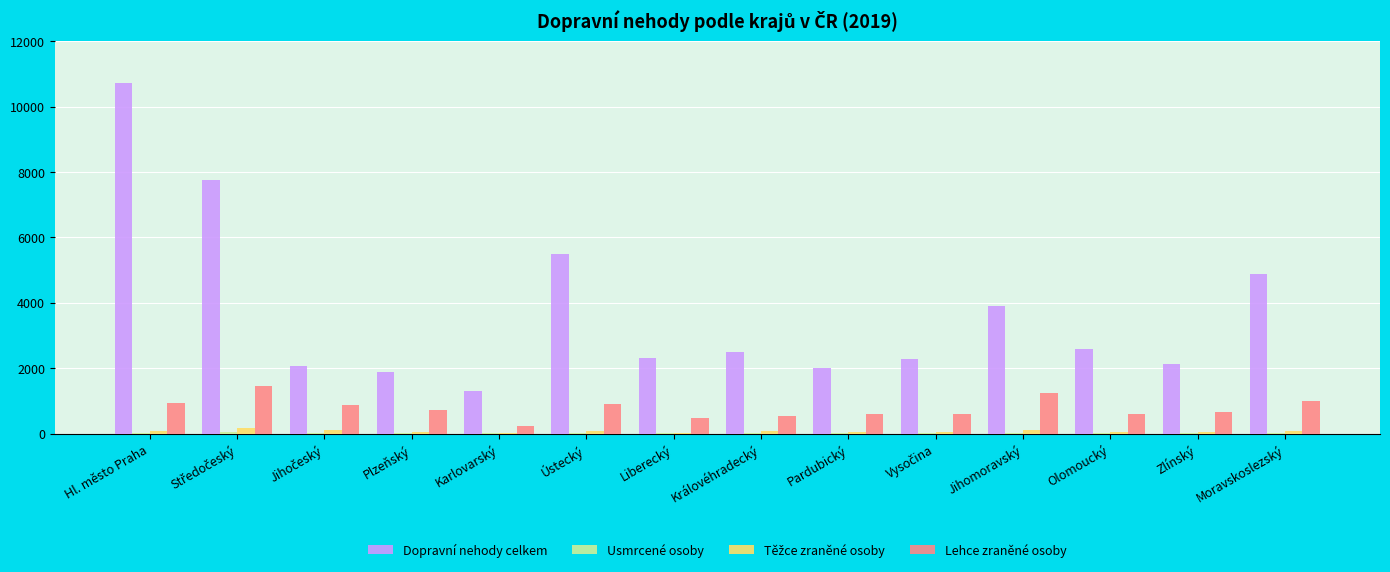

Which series has the largest range (max minus min)?

Dopravní nehody celkem